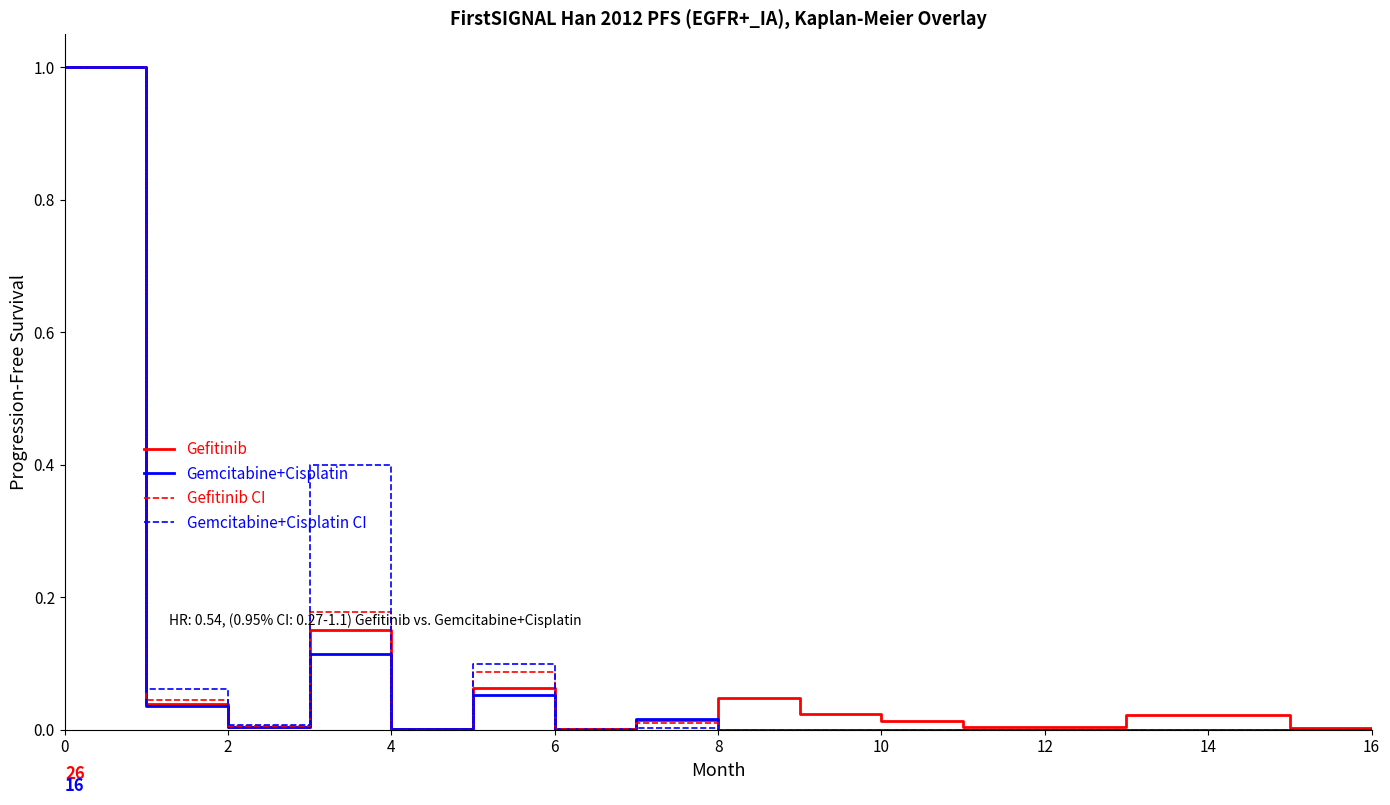

What is the highest value of the Gefitinib series?

1.0